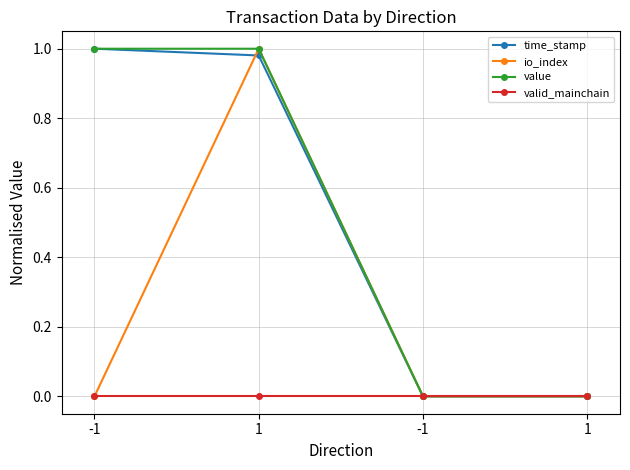

How many lines are shown in the chart?

4